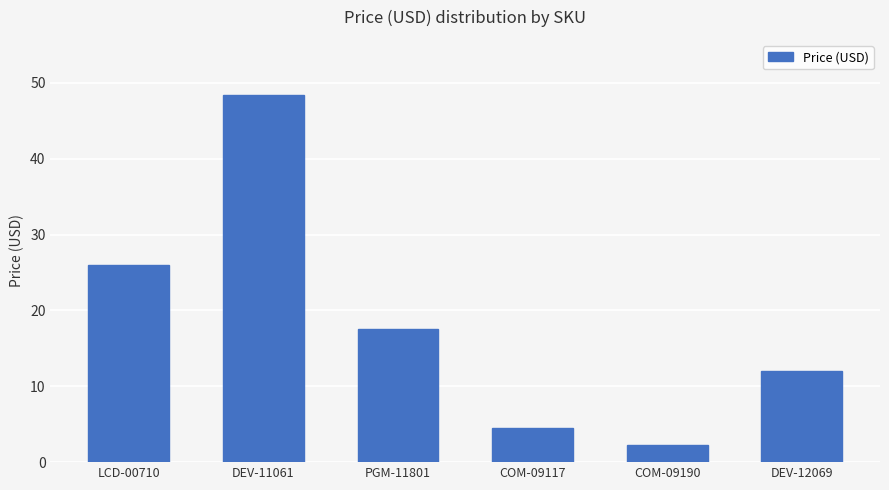

What position from the left is DEV-11061?

2